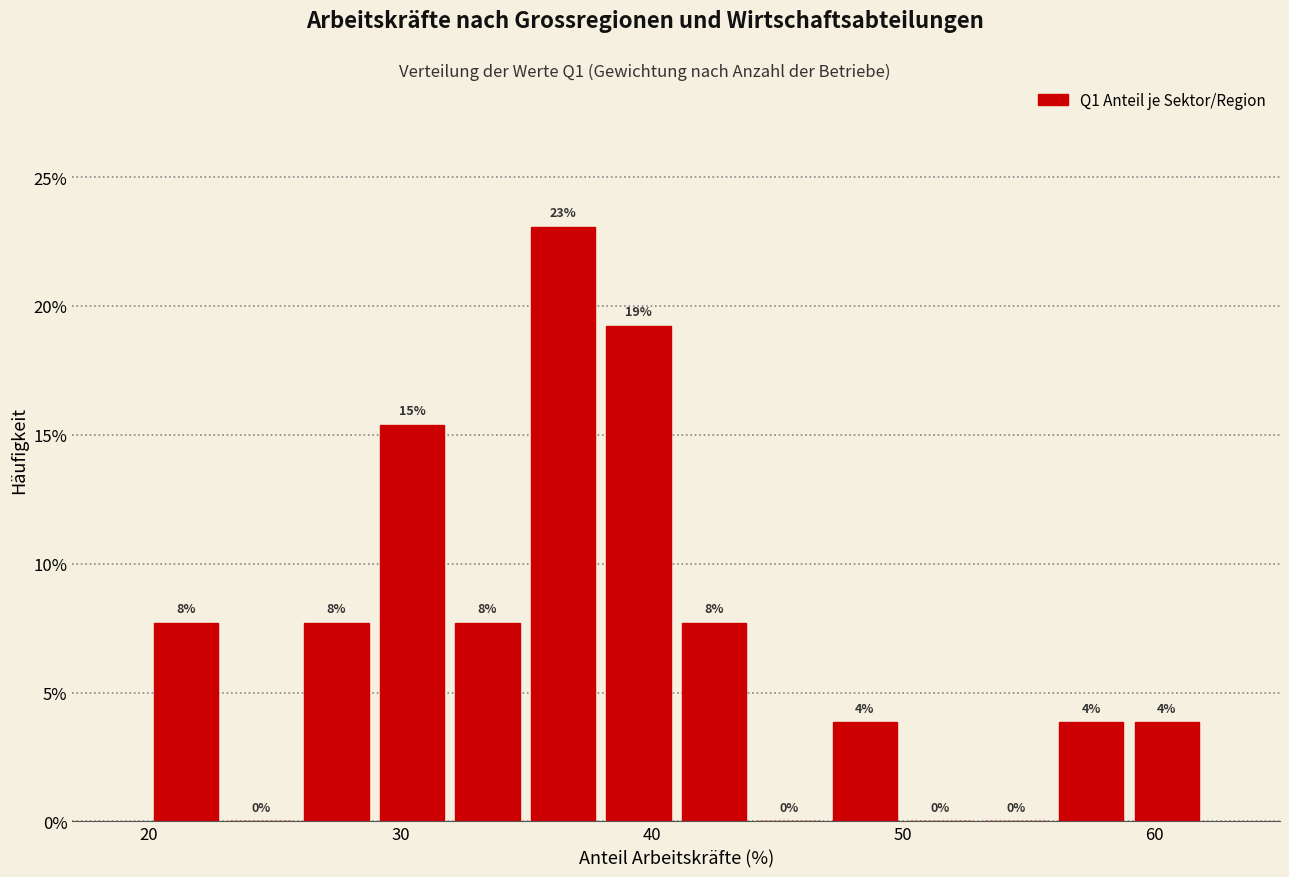

Around what value on the x-axis is the tallest bar? Give the approximate position of its centre, as read against the axis.

36